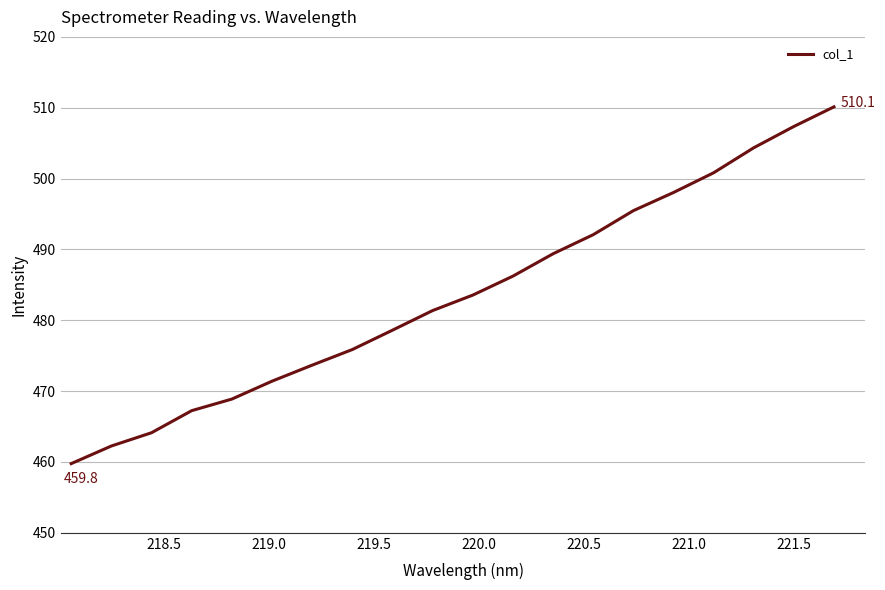

What is the maximum value shown in the chart?

510.1